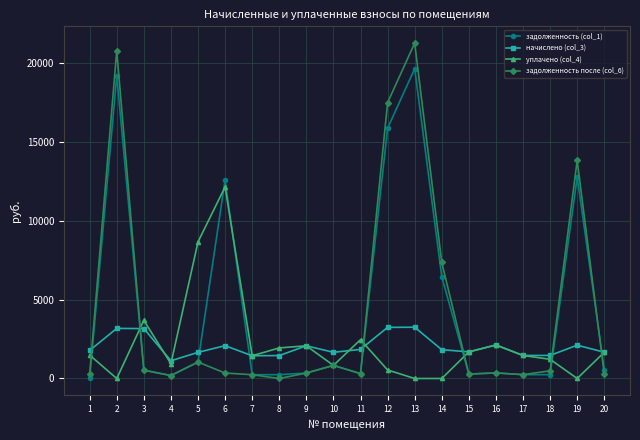

True or false: начислено (col_3) has more than 1 points higher than both neighbors.

True